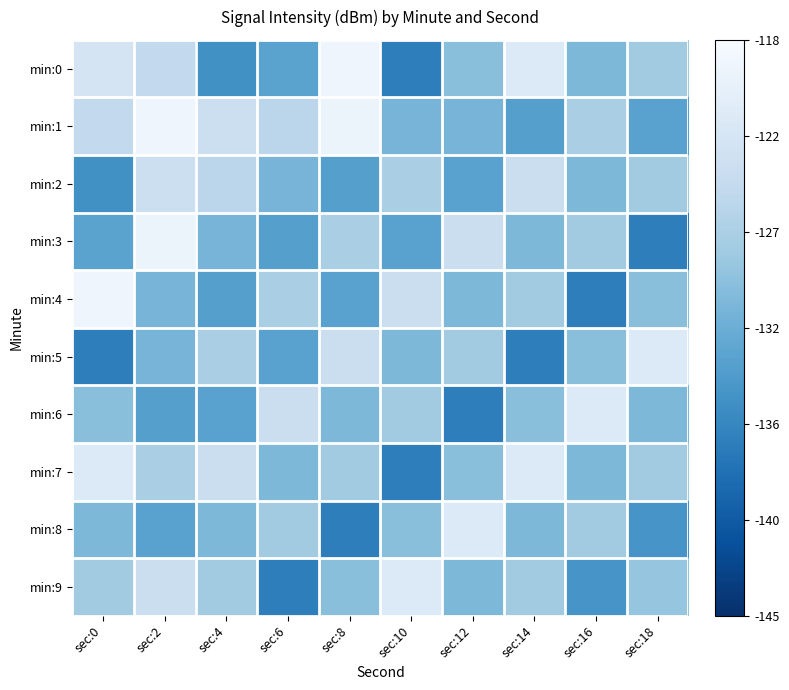

Reading left to right, list all the values displayed in this chart.

min:0: sec:0=-122.7	sec:2=-125.0	sec:4=-134.9	sec:6=-132.9	sec:8=-119.1	sec:10=-136.8	sec:12=-129.4	sec:14=-121.6	sec:16=-130.3	sec:18=-127.8
min:1: sec:0=-125.0	sec:2=-119.2	sec:4=-123.8	sec:6=-125.7	sec:8=-119.7	sec:10=-130.7	sec:12=-130.7	sec:14=-133.2	sec:16=-127.2	sec:18=-132.9
min:2: sec:0=-134.9	sec:2=-123.8	sec:4=-125.7	sec:6=-130.7	sec:8=-133.2	sec:10=-127.2	sec:12=-132.9	sec:14=-124.1	sec:16=-130.3	sec:18=-127.8
min:3: sec:0=-132.9	sec:2=-119.7	sec:4=-130.7	sec:6=-133.2	sec:8=-127.2	sec:10=-132.9	sec:12=-124.1	sec:14=-130.3	sec:16=-127.8	sec:18=-136.8
min:4: sec:0=-119.1	sec:2=-130.7	sec:4=-133.2	sec:6=-127.2	sec:8=-132.9	sec:10=-124.1	sec:12=-130.3	sec:14=-127.8	sec:16=-136.8	sec:18=-129.4
min:5: sec:0=-136.8	sec:2=-130.7	sec:4=-127.2	sec:6=-132.9	sec:8=-124.1	sec:10=-130.3	sec:12=-127.8	sec:14=-136.8	sec:16=-129.4	sec:18=-121.6
min:6: sec:0=-129.4	sec:2=-133.2	sec:4=-132.9	sec:6=-124.1	sec:8=-130.3	sec:10=-127.8	sec:12=-136.8	sec:14=-129.4	sec:16=-121.6	sec:18=-130.3
min:7: sec:0=-121.6	sec:2=-127.2	sec:4=-124.1	sec:6=-130.3	sec:8=-127.8	sec:10=-136.8	sec:12=-129.4	sec:14=-121.6	sec:16=-130.3	sec:18=-127.8
min:8: sec:0=-130.3	sec:2=-132.9	sec:4=-130.3	sec:6=-127.8	sec:8=-136.8	sec:10=-129.4	sec:12=-121.6	sec:14=-130.3	sec:16=-127.8	sec:18=-134.4
min:9: sec:0=-127.8	sec:2=-124.1	sec:4=-127.8	sec:6=-136.8	sec:8=-129.4	sec:10=-121.6	sec:12=-130.3	sec:14=-127.8	sec:16=-134.4	sec:18=-128.7